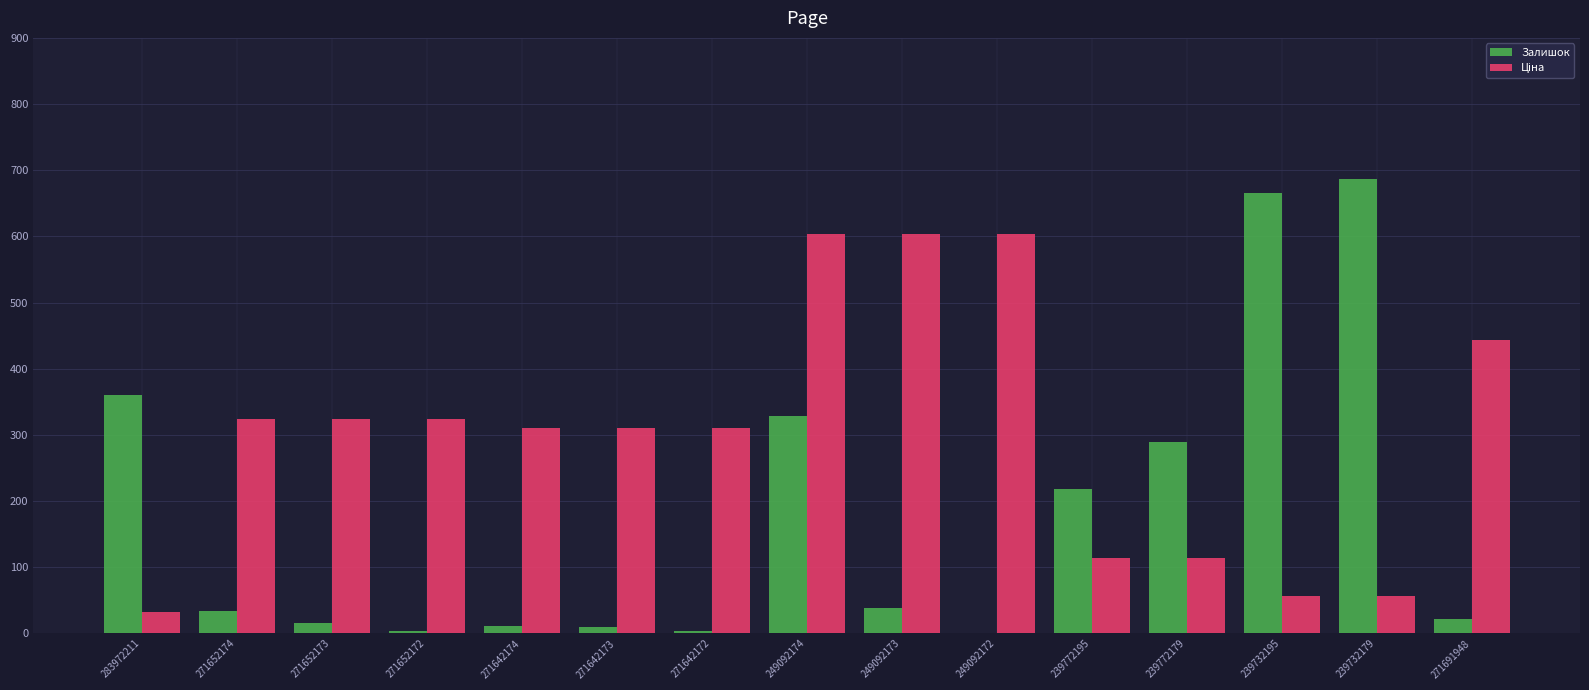

At which category is the sum across all series the highest?

249092174